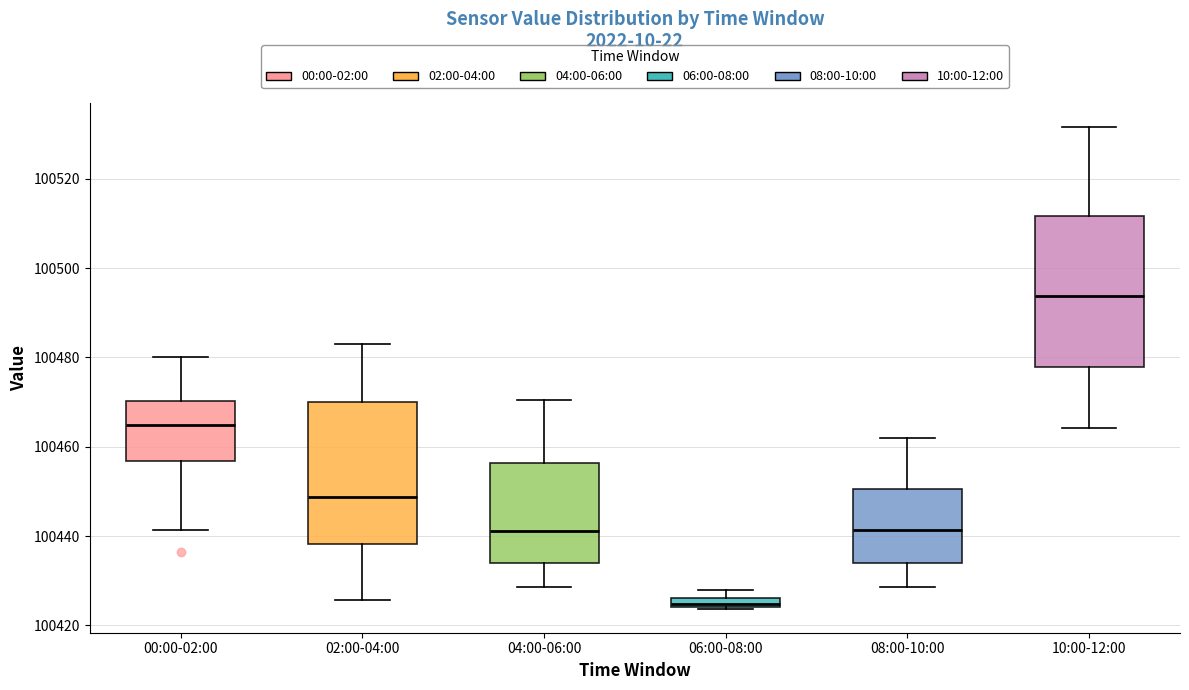

Which box's median line is the highest?

10:00-12:00